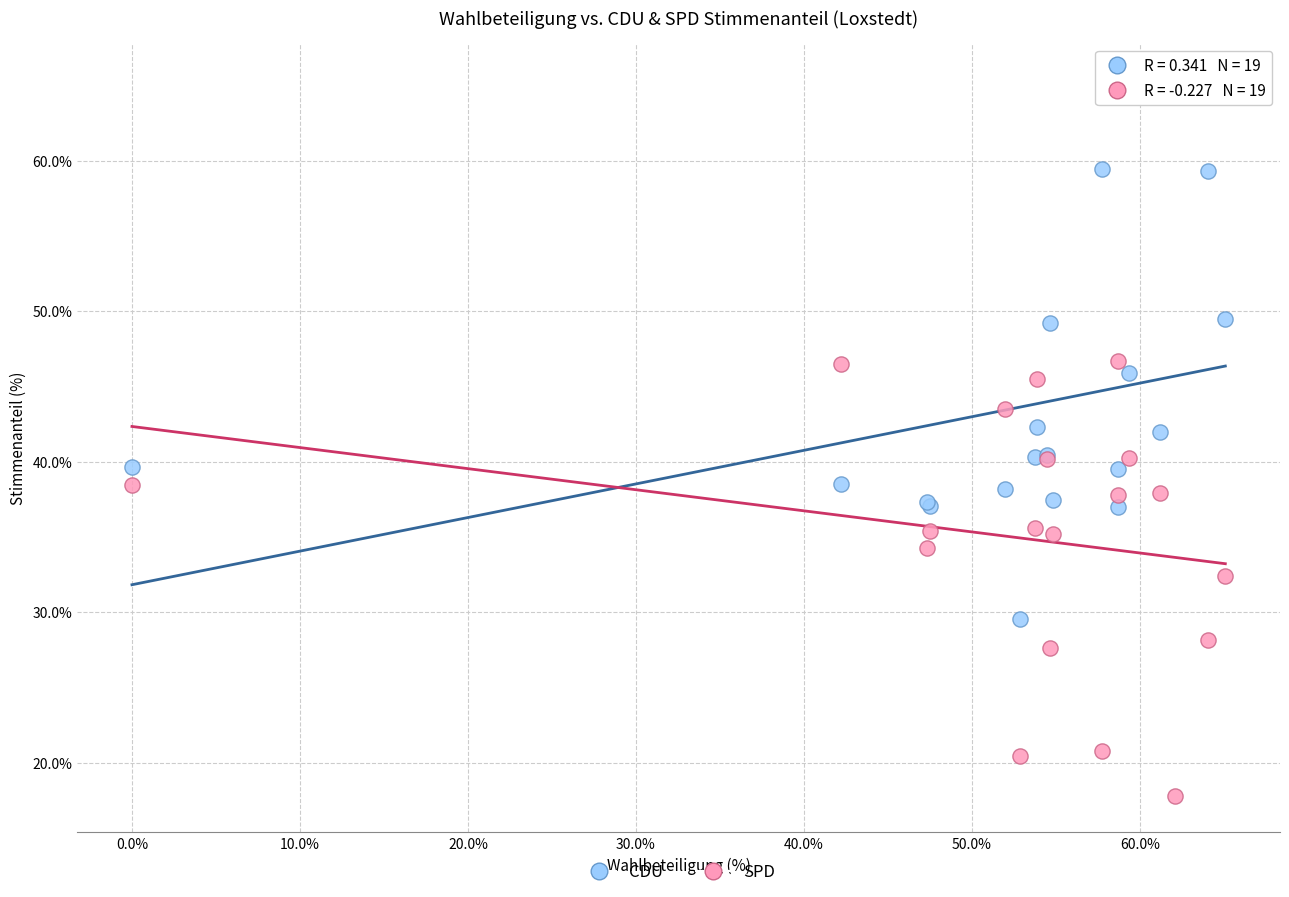

Which series reaches the minimum Y coordinate?

SPD